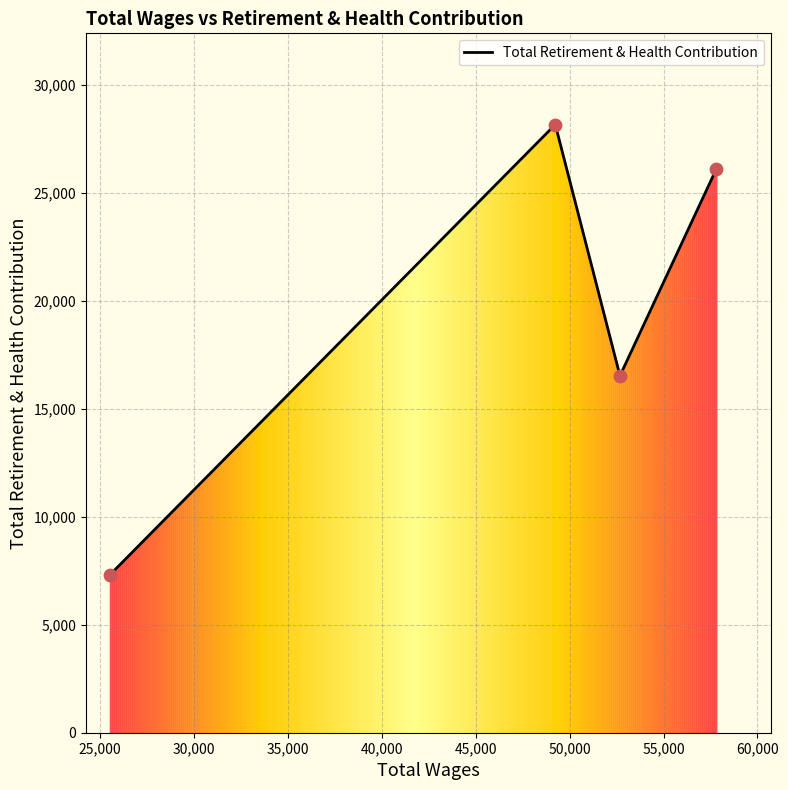

What is the sum of all values?

78097